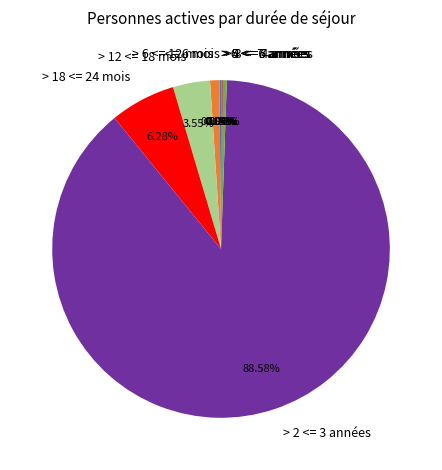

Is there any slice that represents more than half of the pie?

Yes